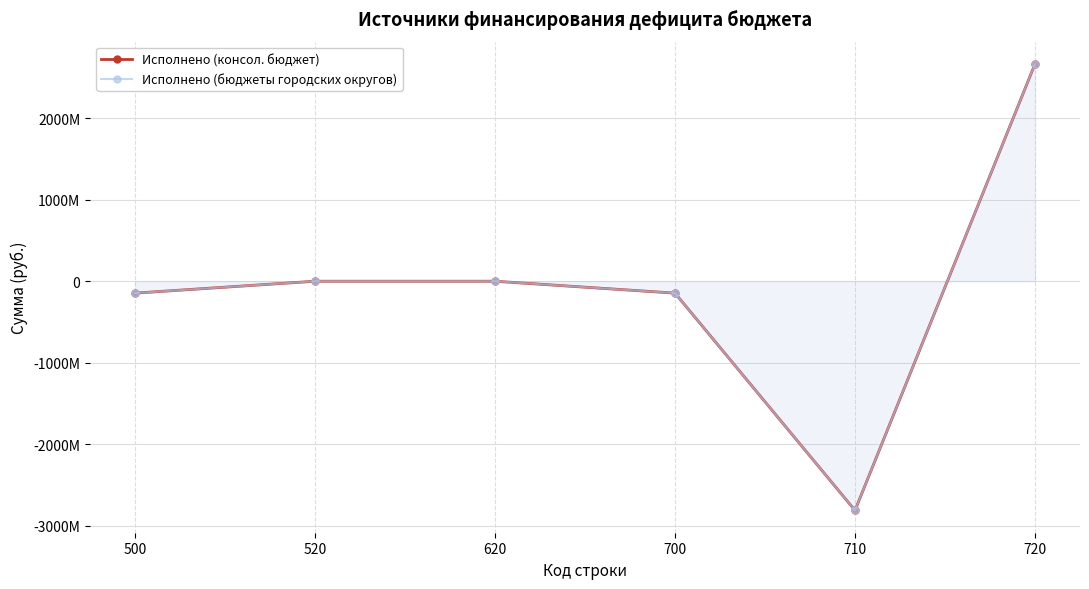

Which category has the highest value across all series?

720